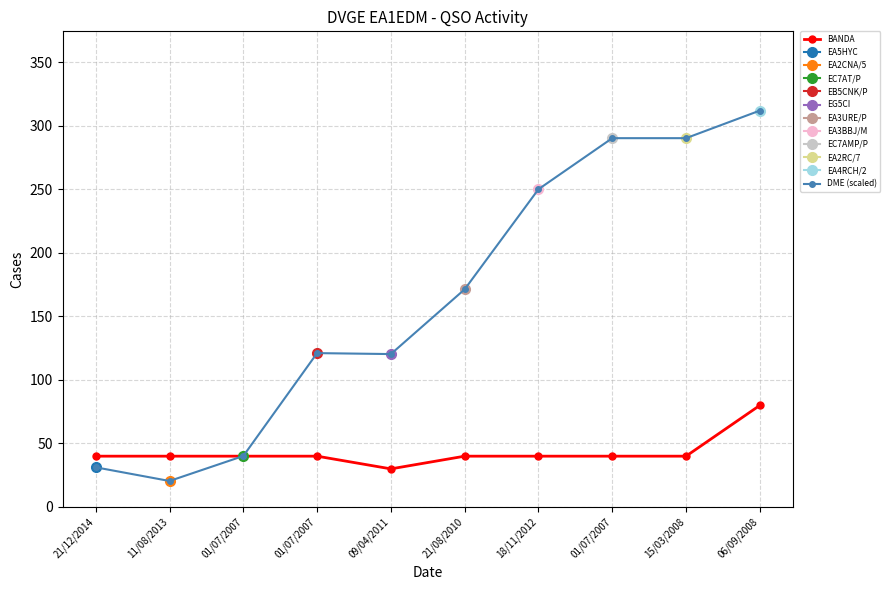

What is the total value across all series at 01/07/2007?

80.1